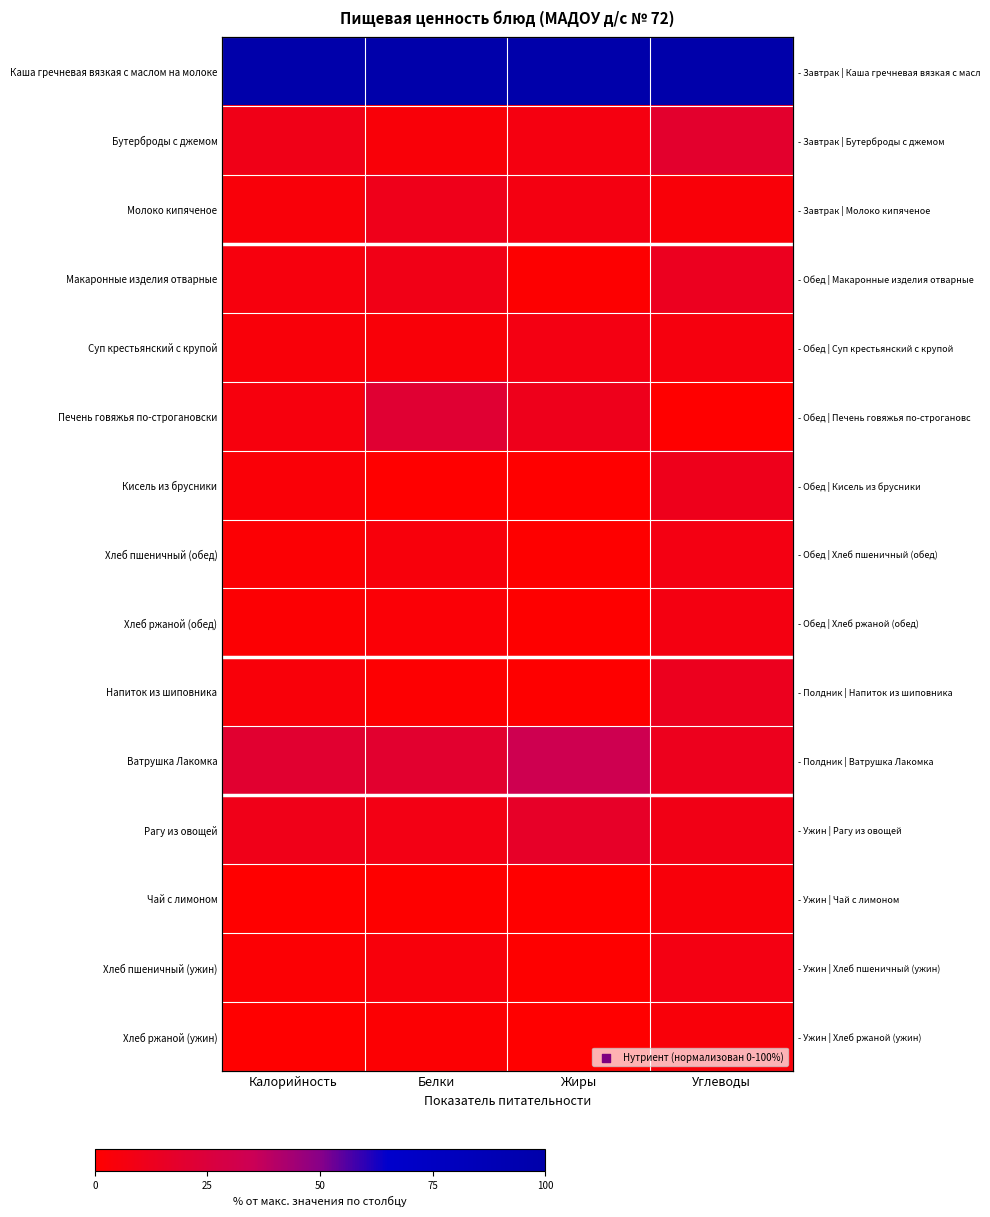

Is it true that Чай с лимоном equals 0.1 at Жиры?

False